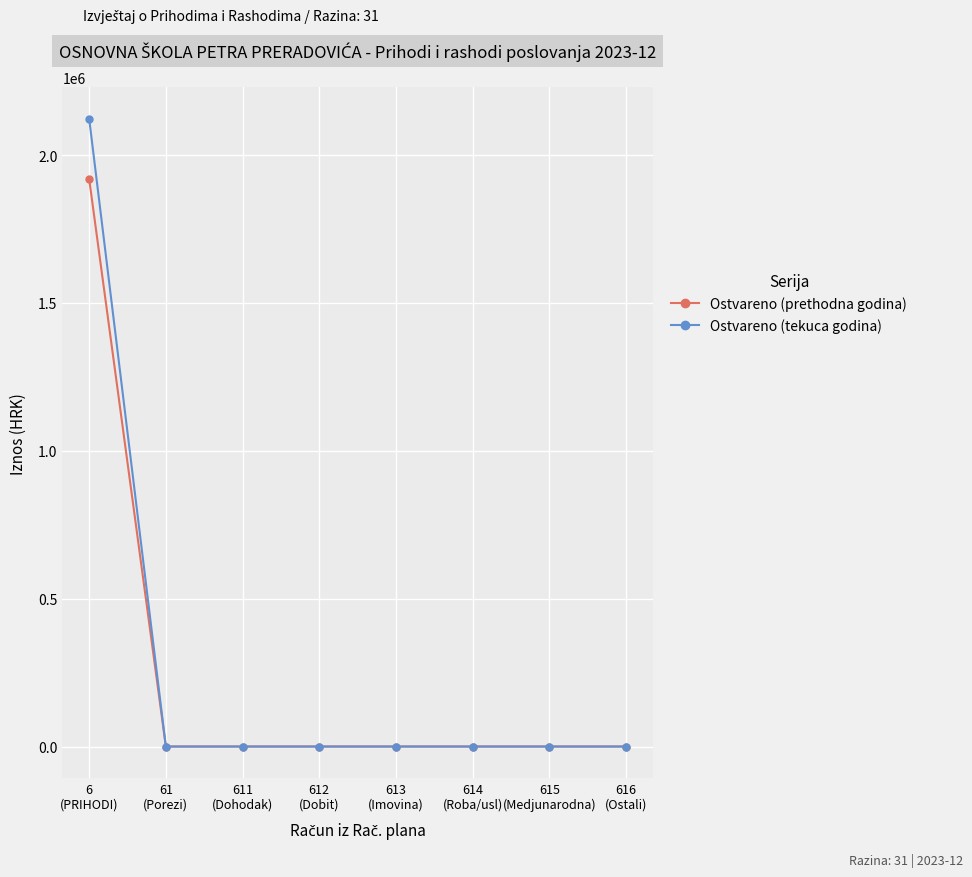

The value of Ostvareno (prethodna godina) at 61
(Porezi) is 1294157.2. True or false?

False